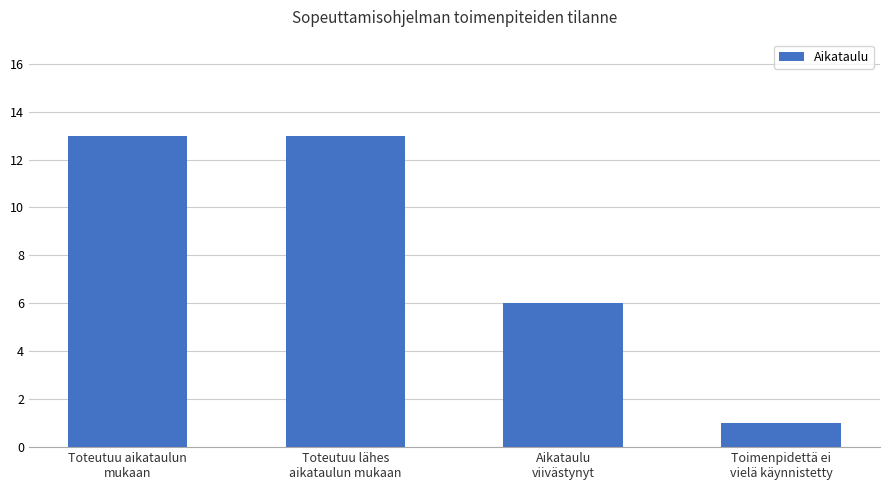

What is the smallest value displayed?

1